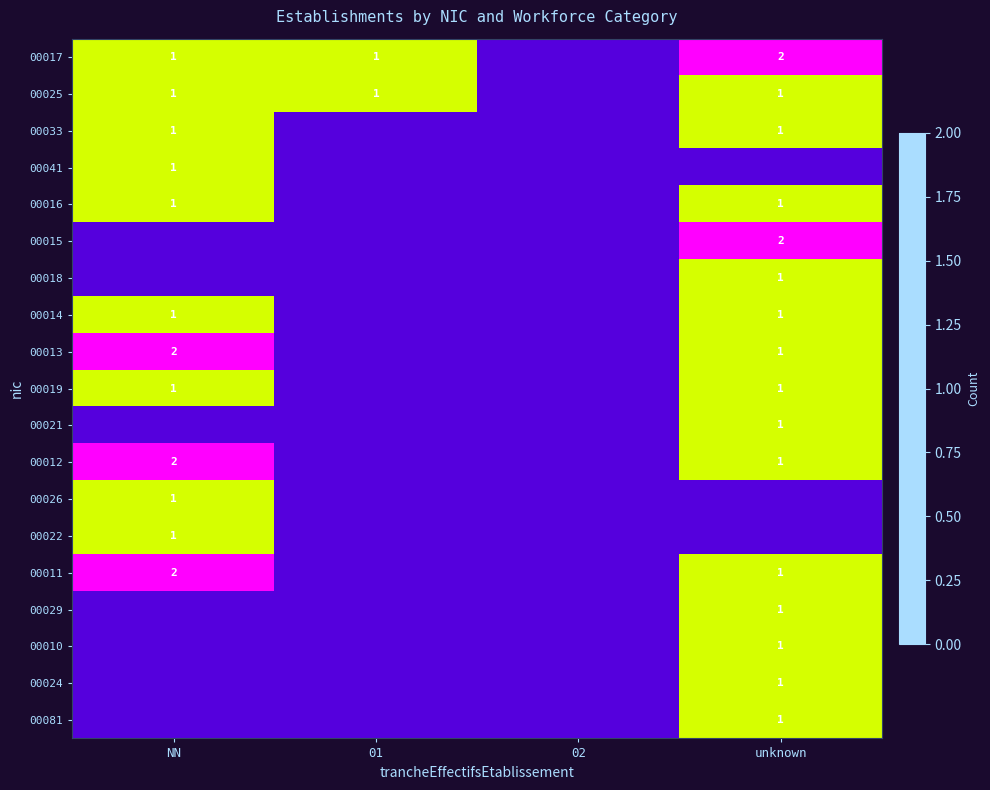

The value of 00016 at unknown is 1. True or false?

True